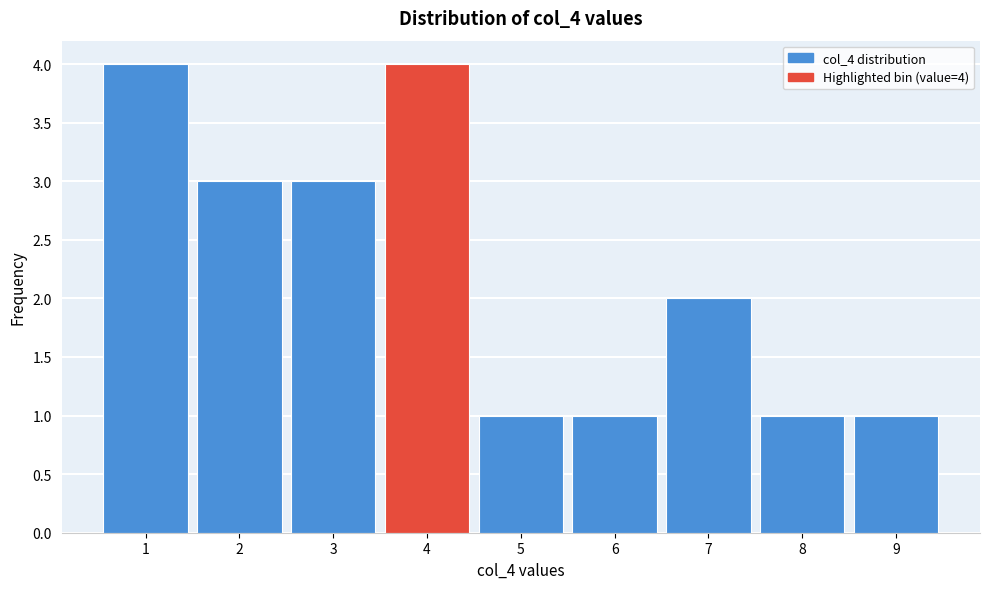

Reading left to right, transcribe all the data shown in this chart.

4	3	3	4	1	1	2	1	1